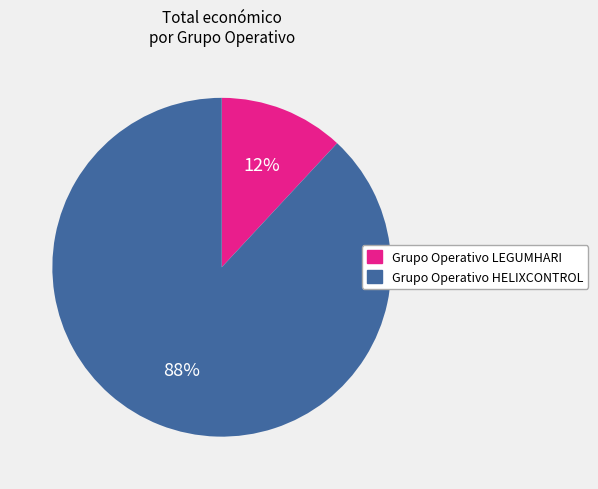

Count the number of slices in the pie.

2